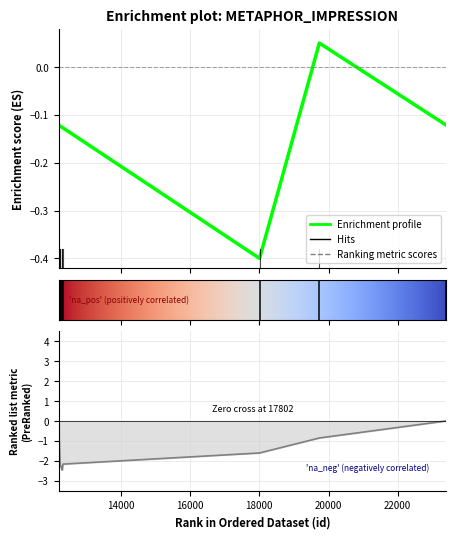

Where is the first local minimum?

18007